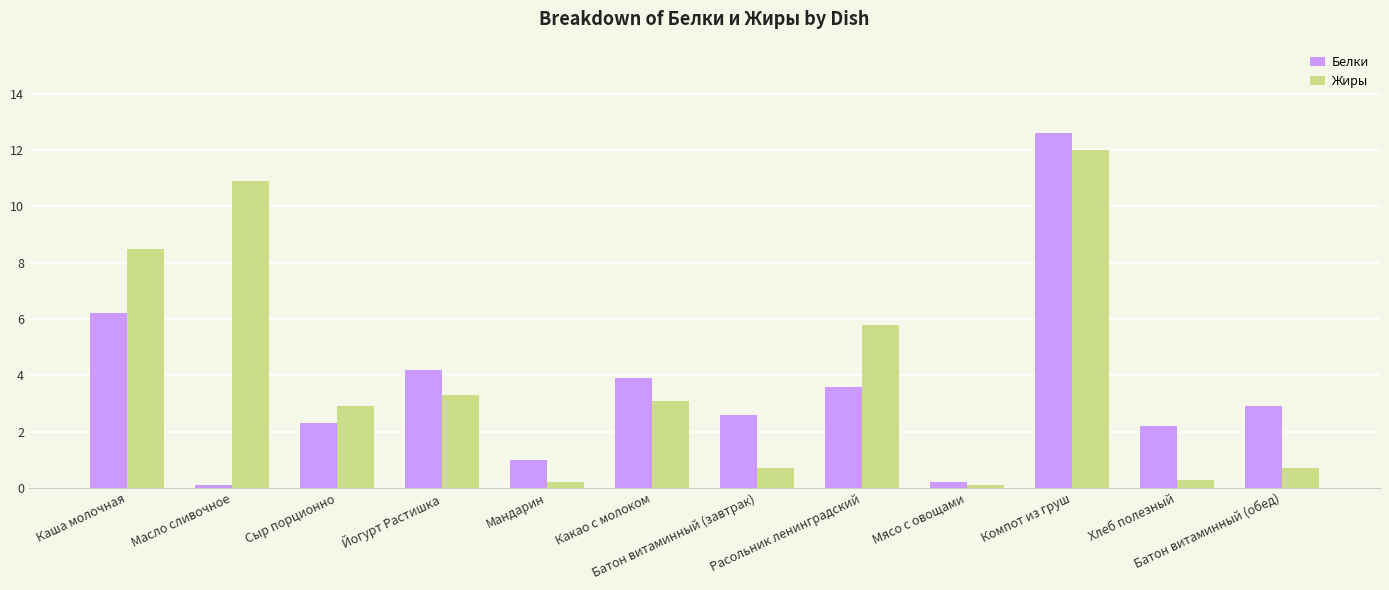

What is the difference between the second highest and second lowest values in the Белки series?

6.0